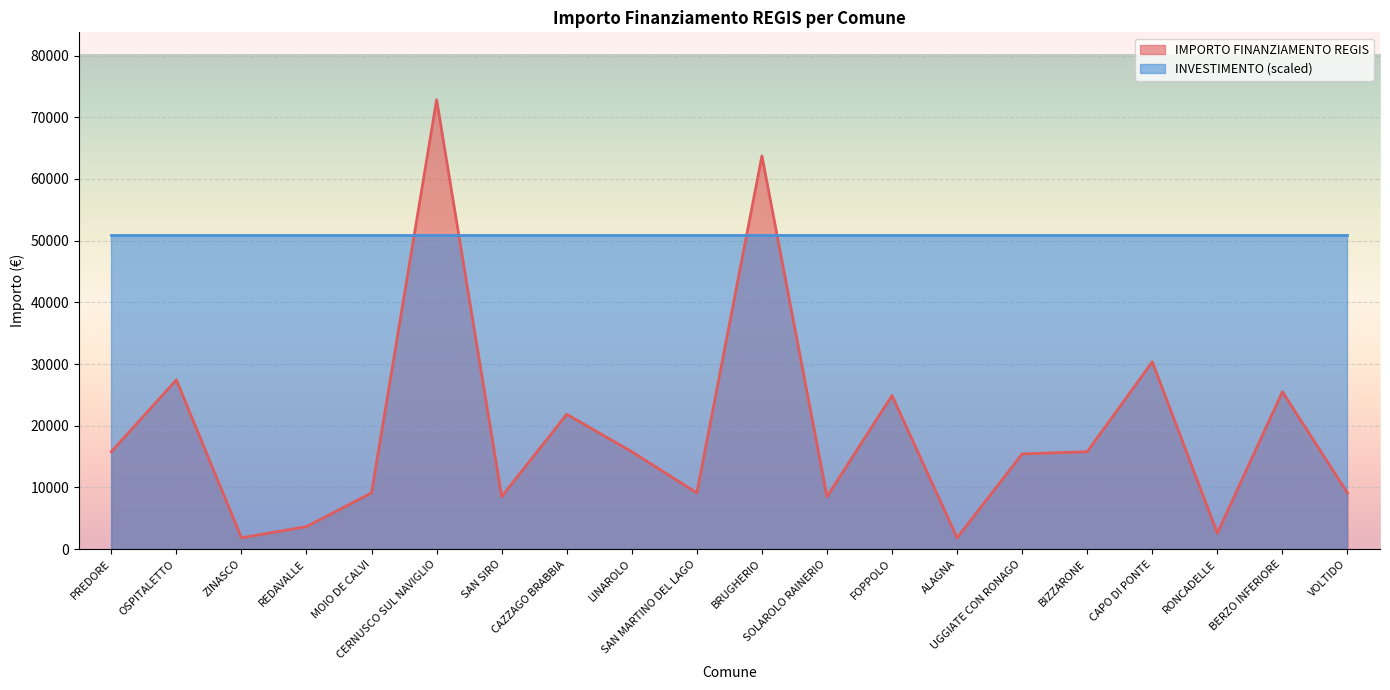

What is the ratio of the value at ZINASCO to the value at REDAVALLE?

0.5